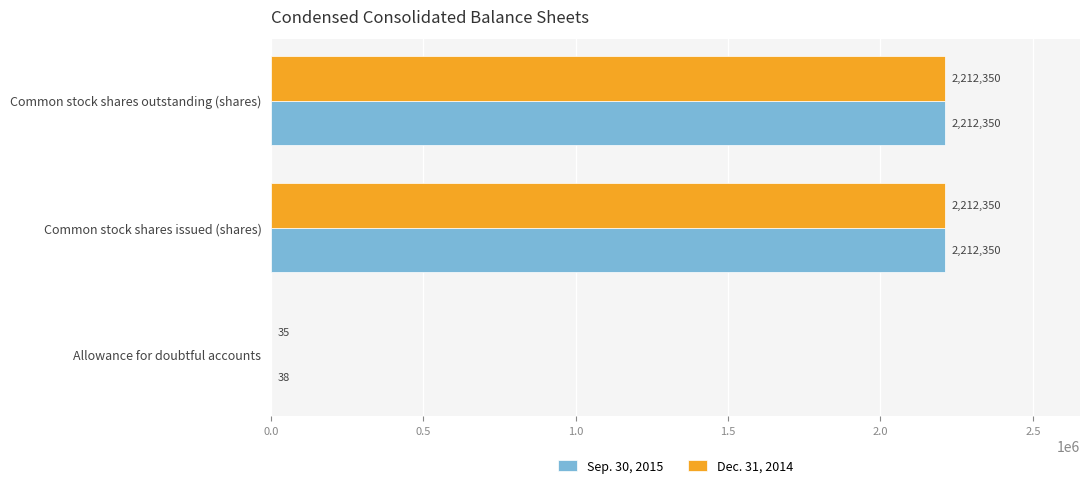

What is the maximum value shown in the chart?

2212350